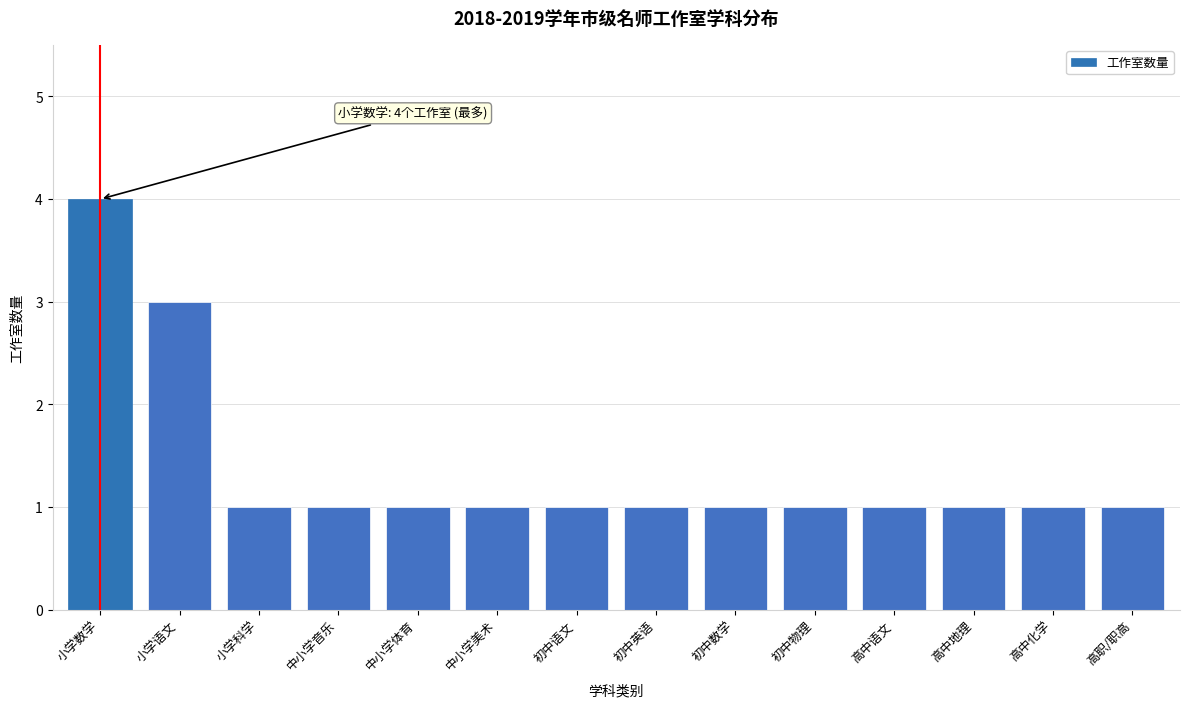

Reading right to left, extract all data points from this chart.

1	1	1	1	1	1	1	1	1	1	1	1	3	4